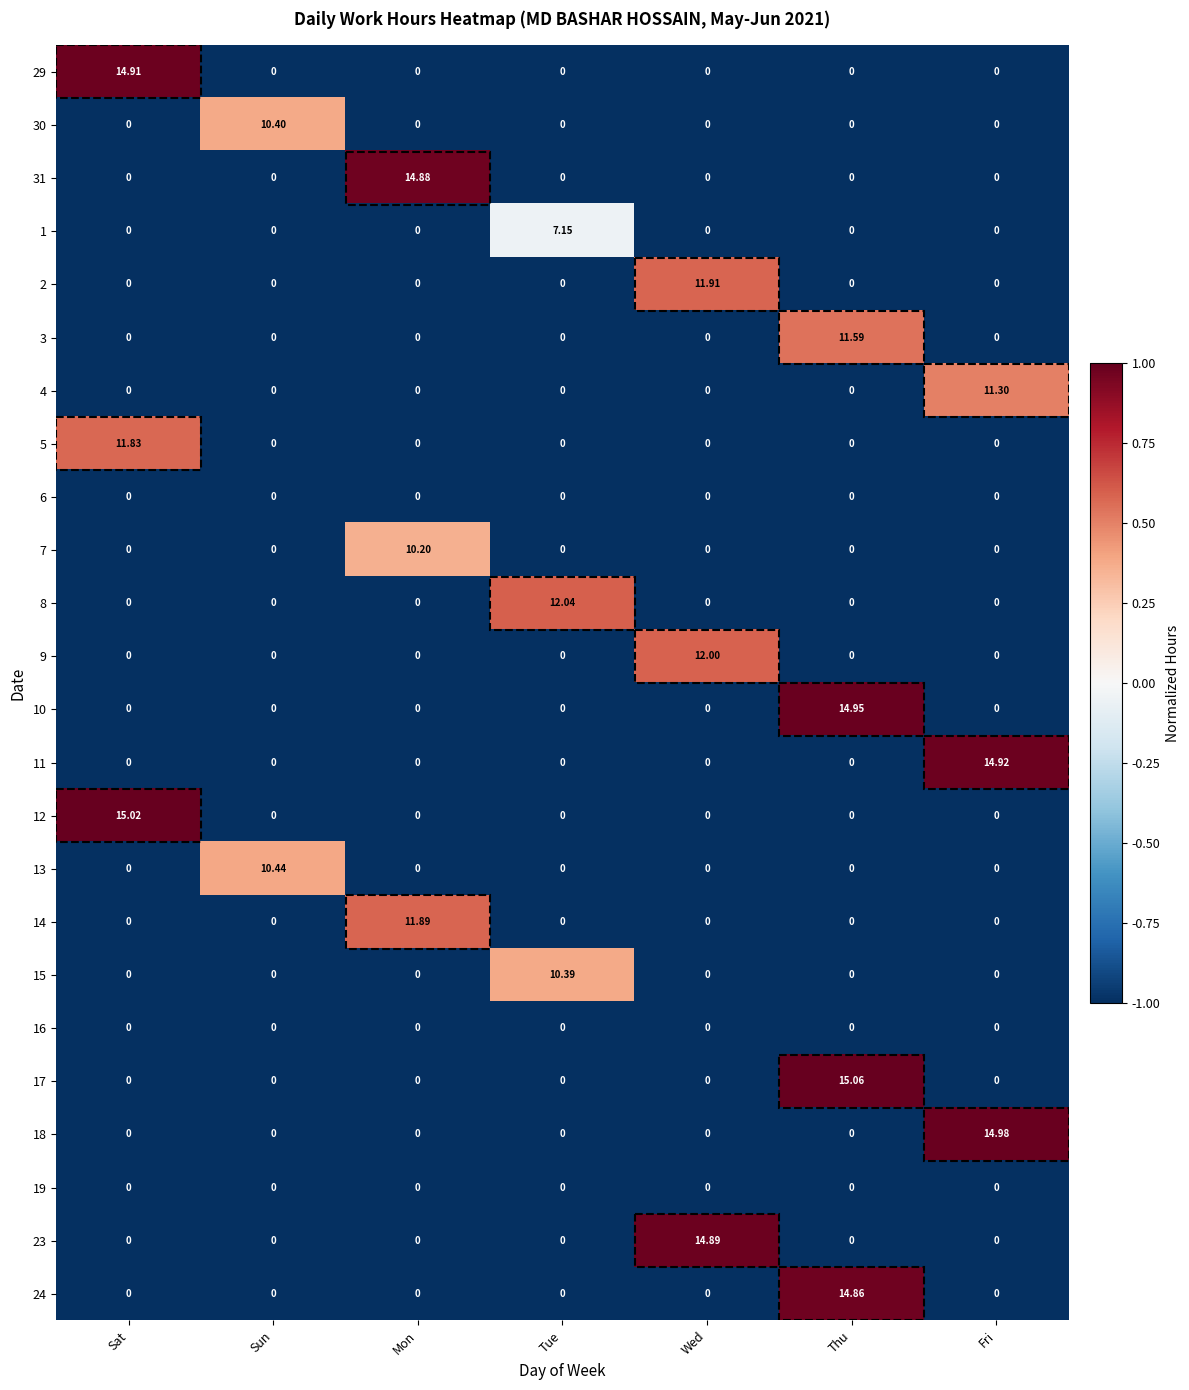

How many distinct data groups are displayed?

24